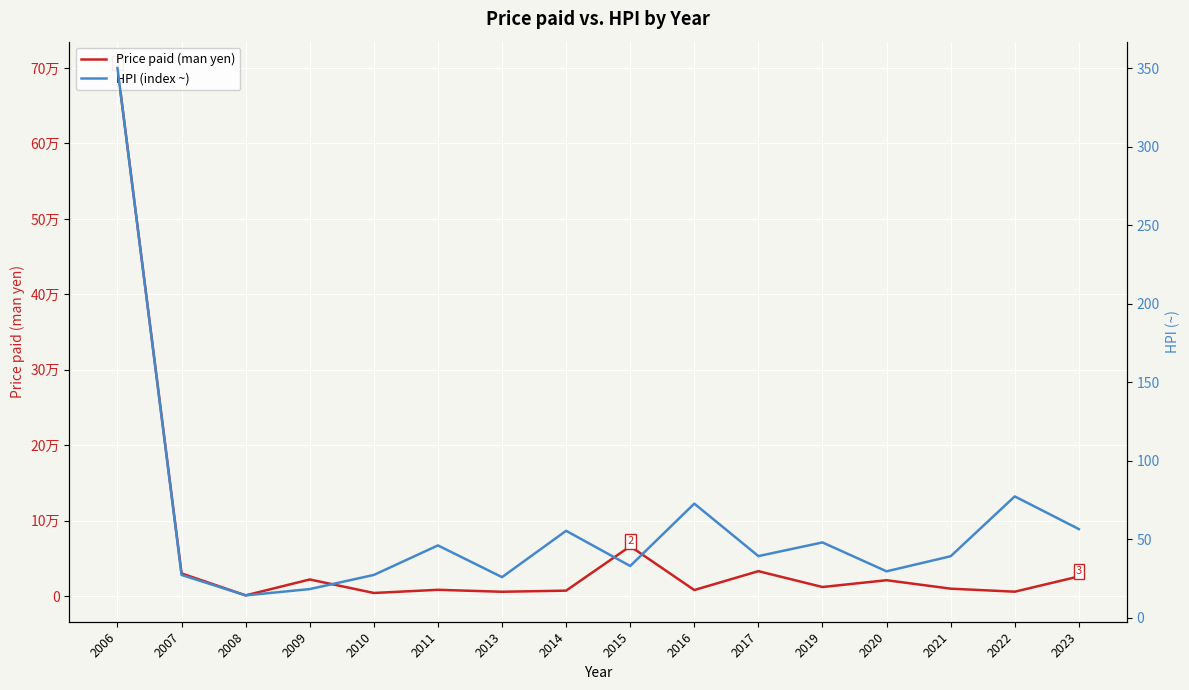

Which category has the highest value across all series?

2006